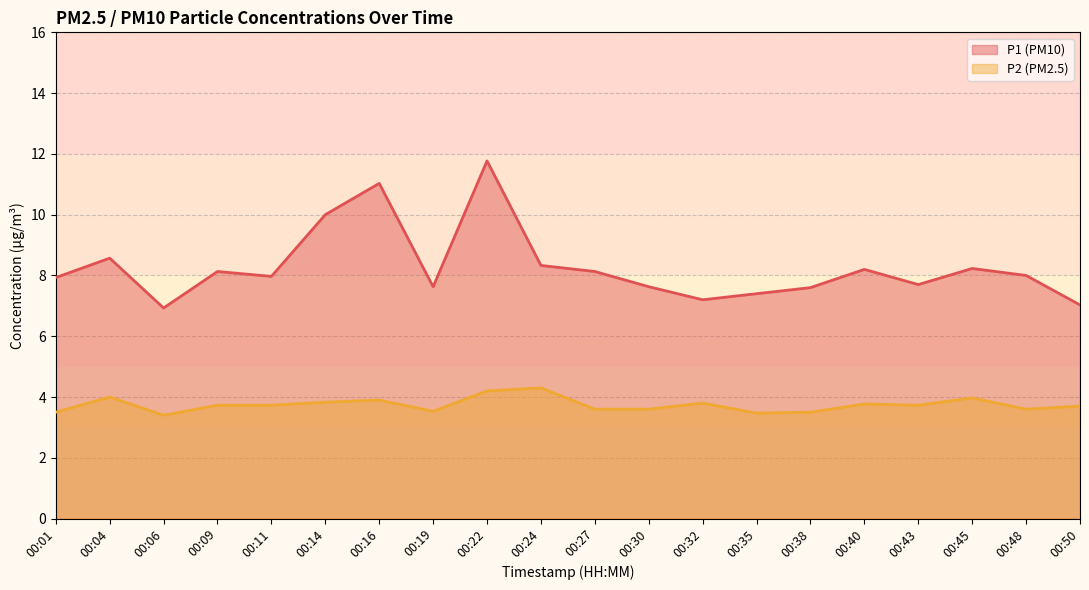

How many categories are shown in the chart?

20